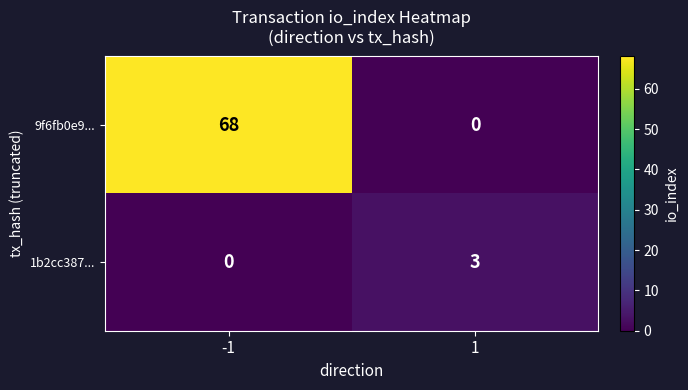

How many distinct data groups are displayed?

2